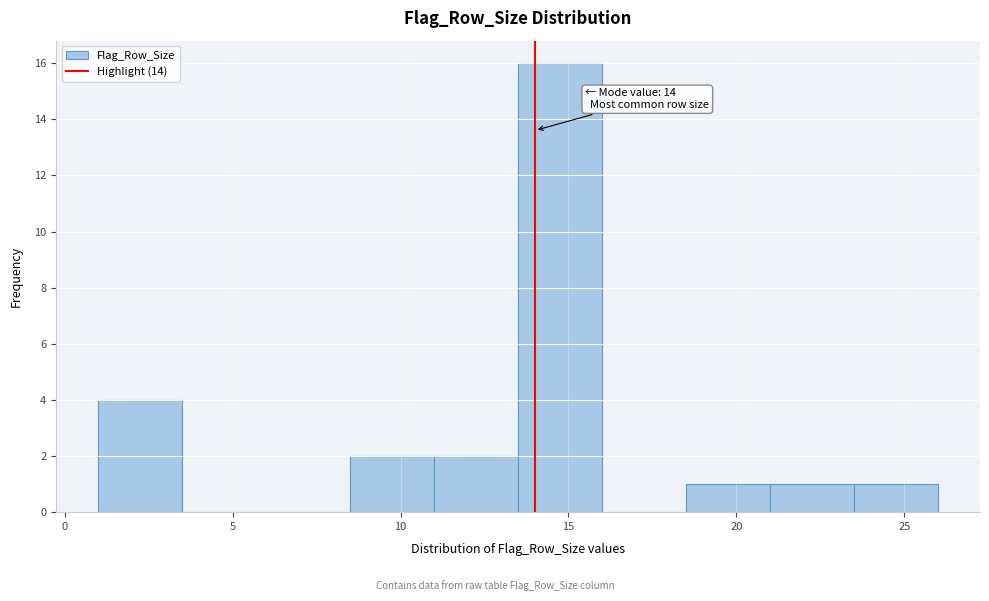

Which range on the x-axis has the tallest bar?

13.5 to 16.0